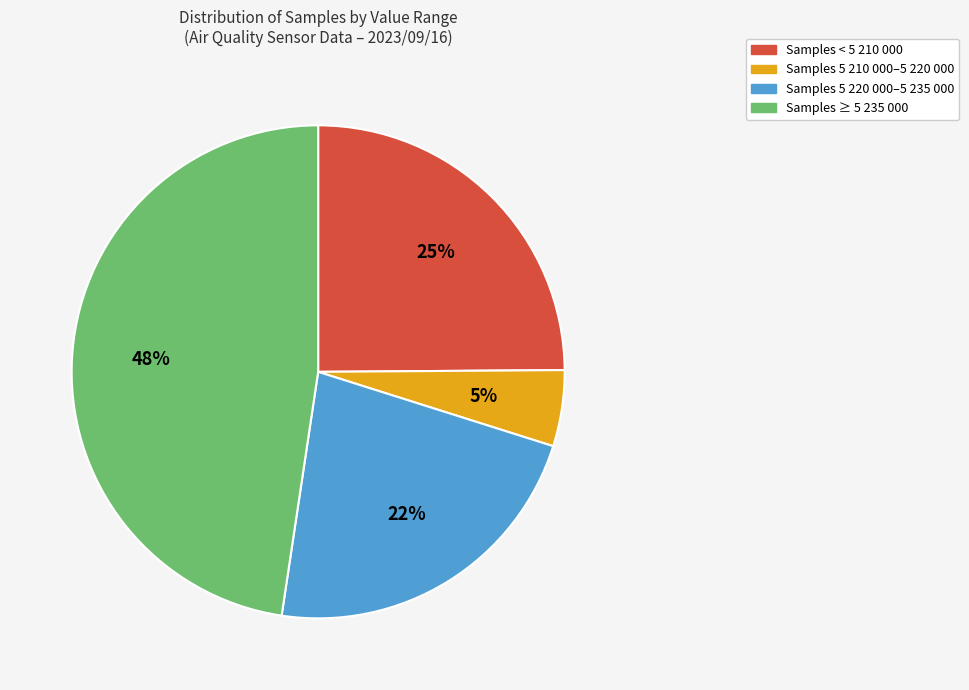

Count the number of slices in the pie.

4